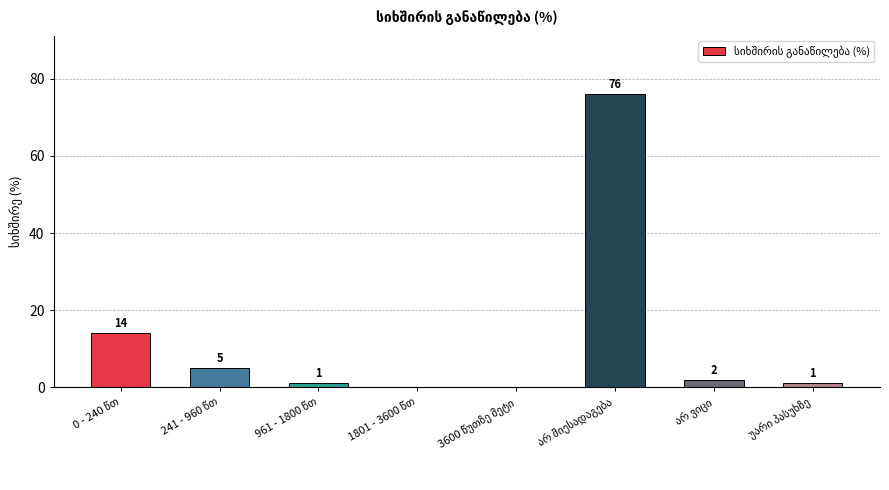

What is the sum of all values?

99